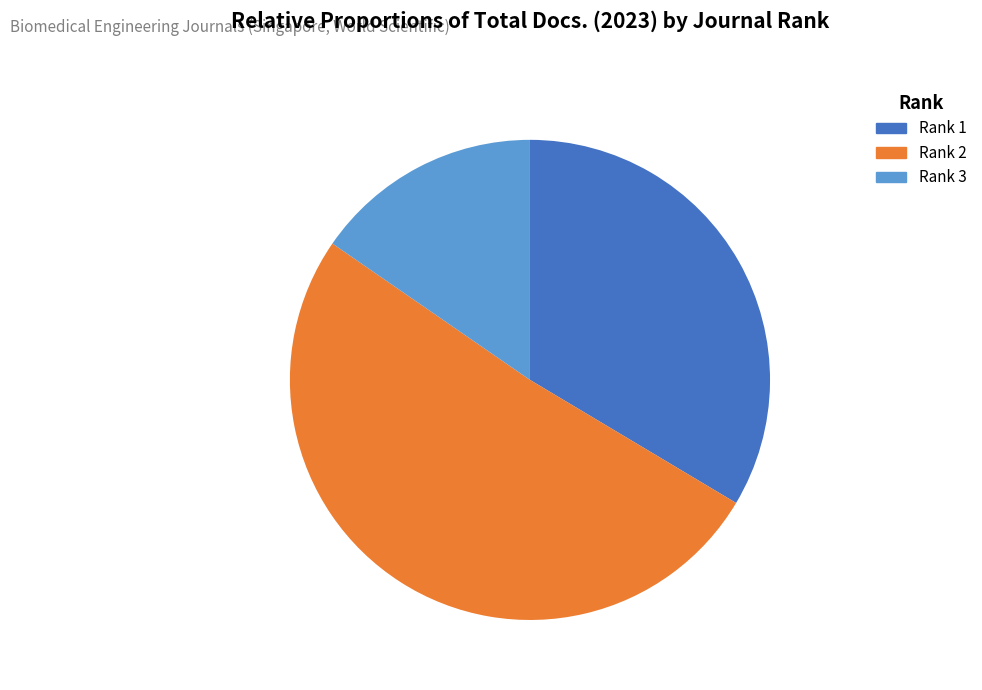

What is the largest slice in the pie chart?

Rank 2